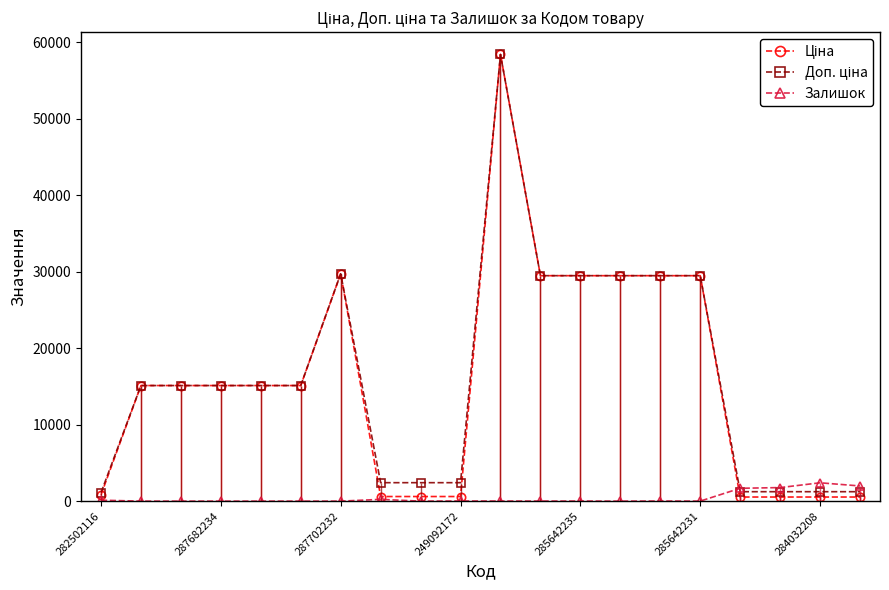

The value of Залишок at 287682234 is 0.0. True or false?

True